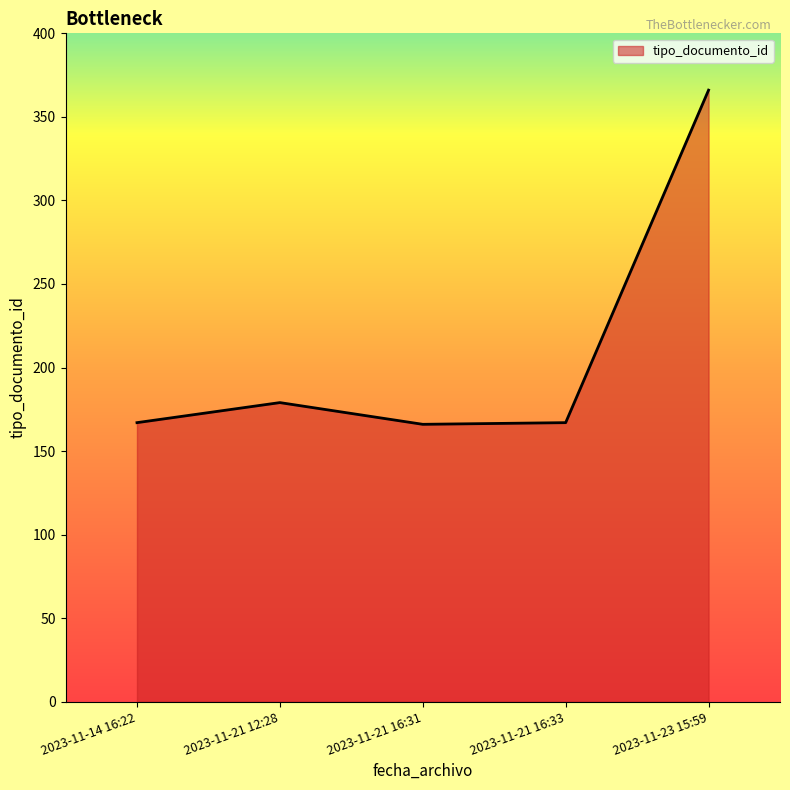

What is the sum of the values at 2023-11-21 16:31 and 2023-11-14 16:22?

333